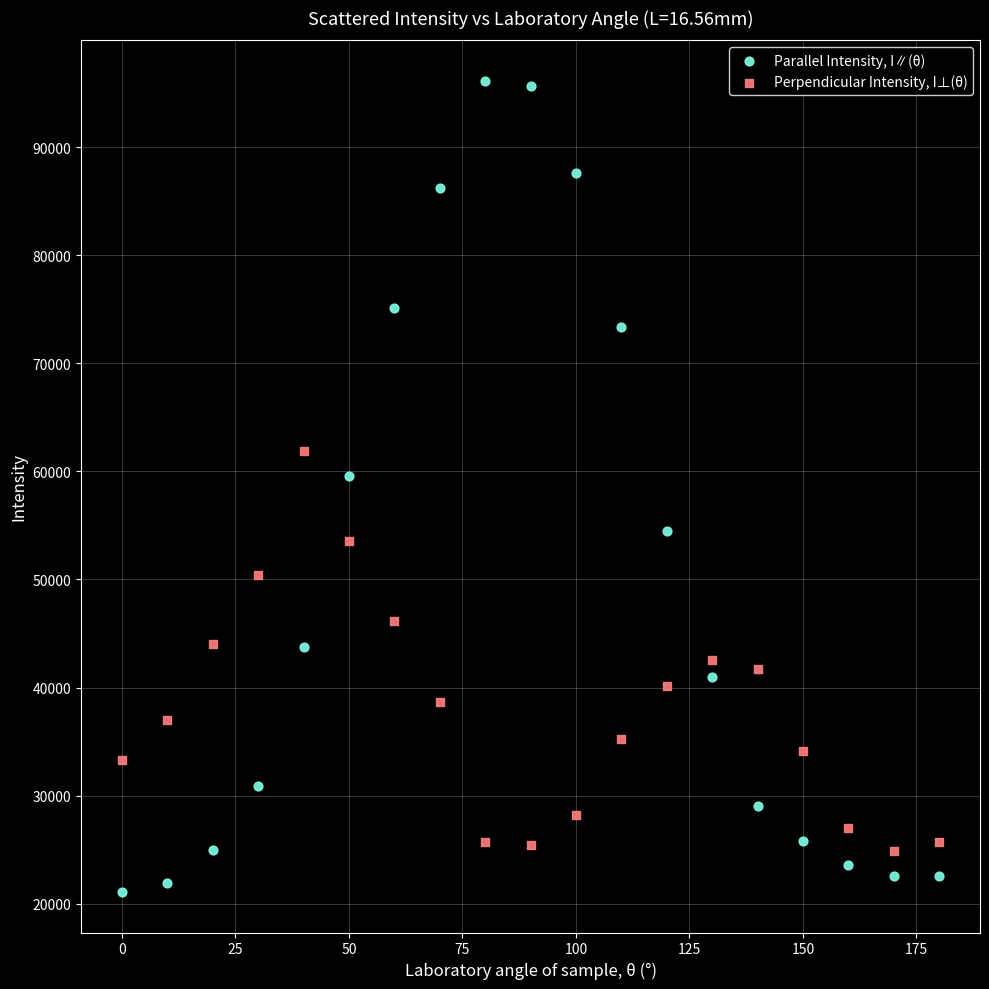

In the Parallel Intensity, I∥(θ) series, what Y value is closest to 58605?

59592.6